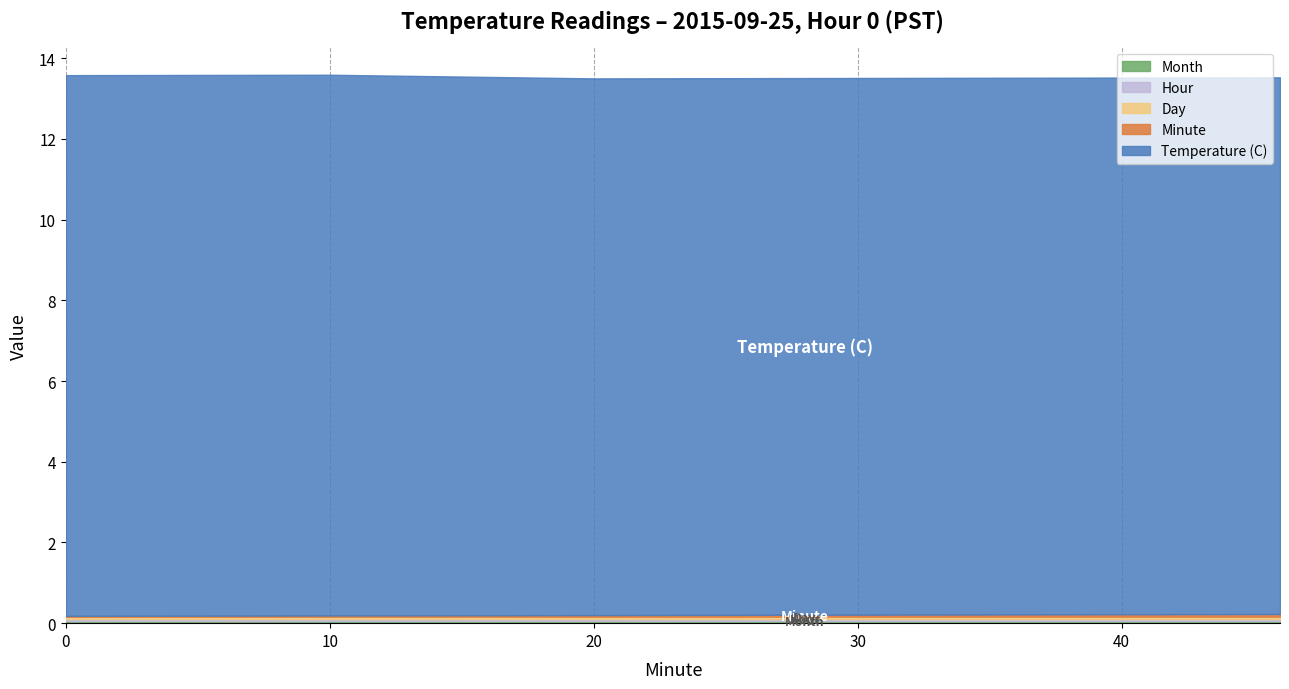

What are all the series names shown in the legend?

Temperature (C), Hour, Minute, Day, Month